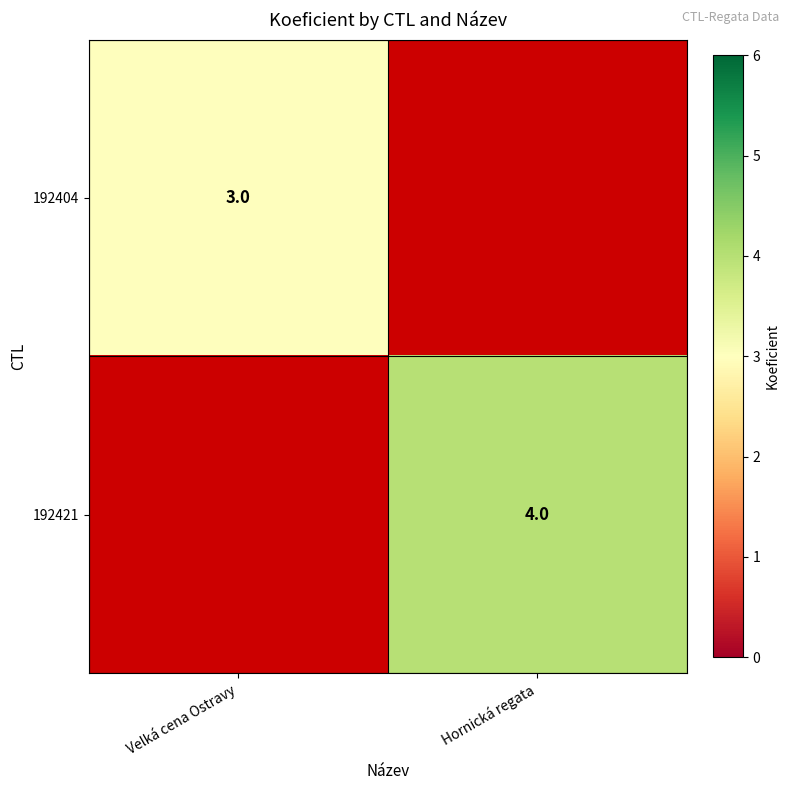

Where is 192421 nearest to the value 2?

Velká cena Ostravy